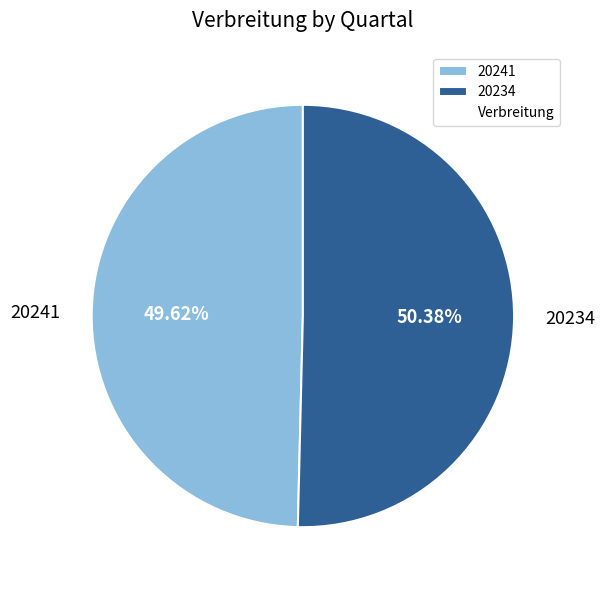

Is there a majority slice in this chart?

Yes